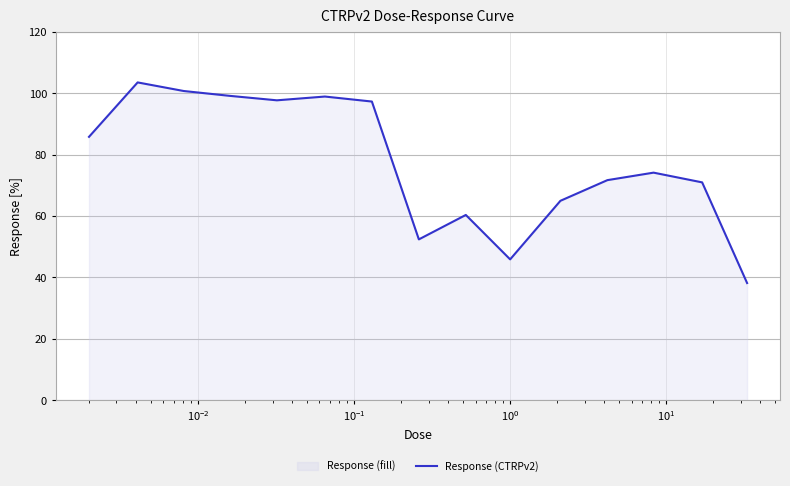

How many lines are shown in the chart?

1